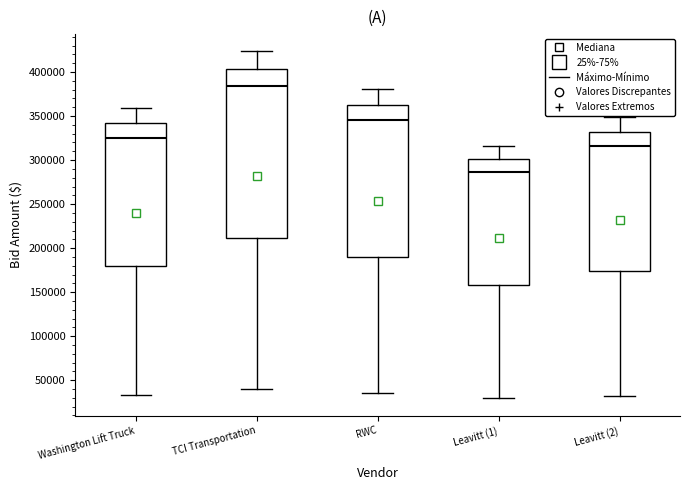

Reading left to right, transcribe this box plot: for each box, give where its median line is, the range the box spans, and where its two whiskers end, as read against the y-axis. The values are not printed on the chart, so give them approximately, as read against the axis.

Washington Lift Truck: median 325000, box 180000 to 340000, whiskers 35000 to 360000
TCI Transportation: median 385000, box 210000 to 405000, whiskers 40000 to 425000
RWC: median 345000, box 190000 to 365000, whiskers 35000 to 380000
Leavitt (1): median 285000, box 160000 to 300000, whiskers 30000 to 315000
Leavitt (2): median 315000, box 175000 to 330000, whiskers 35000 to 350000